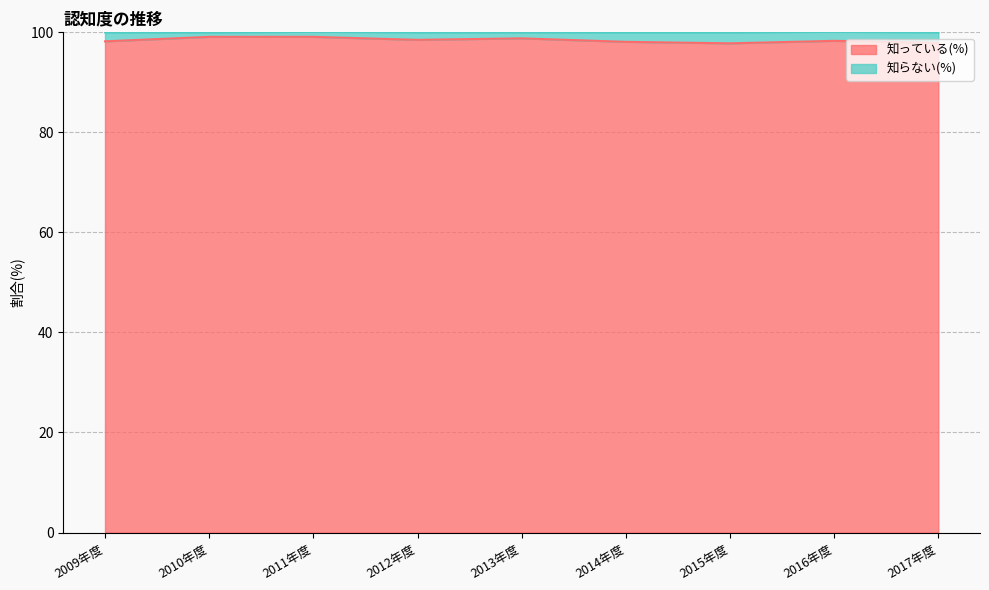

What is the value of the 2nd point from the left?

99.1